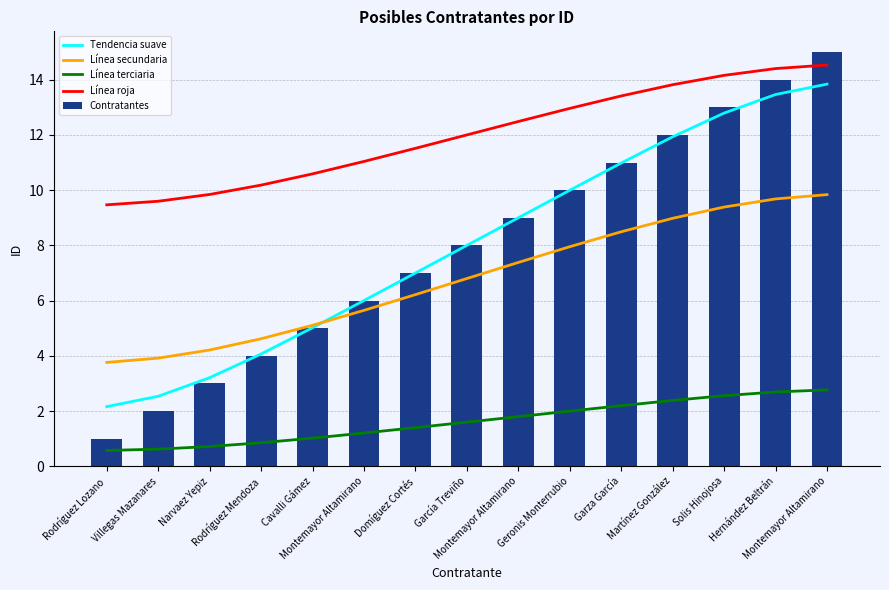

What is the highest value of the Línea secundaria series?

9.8